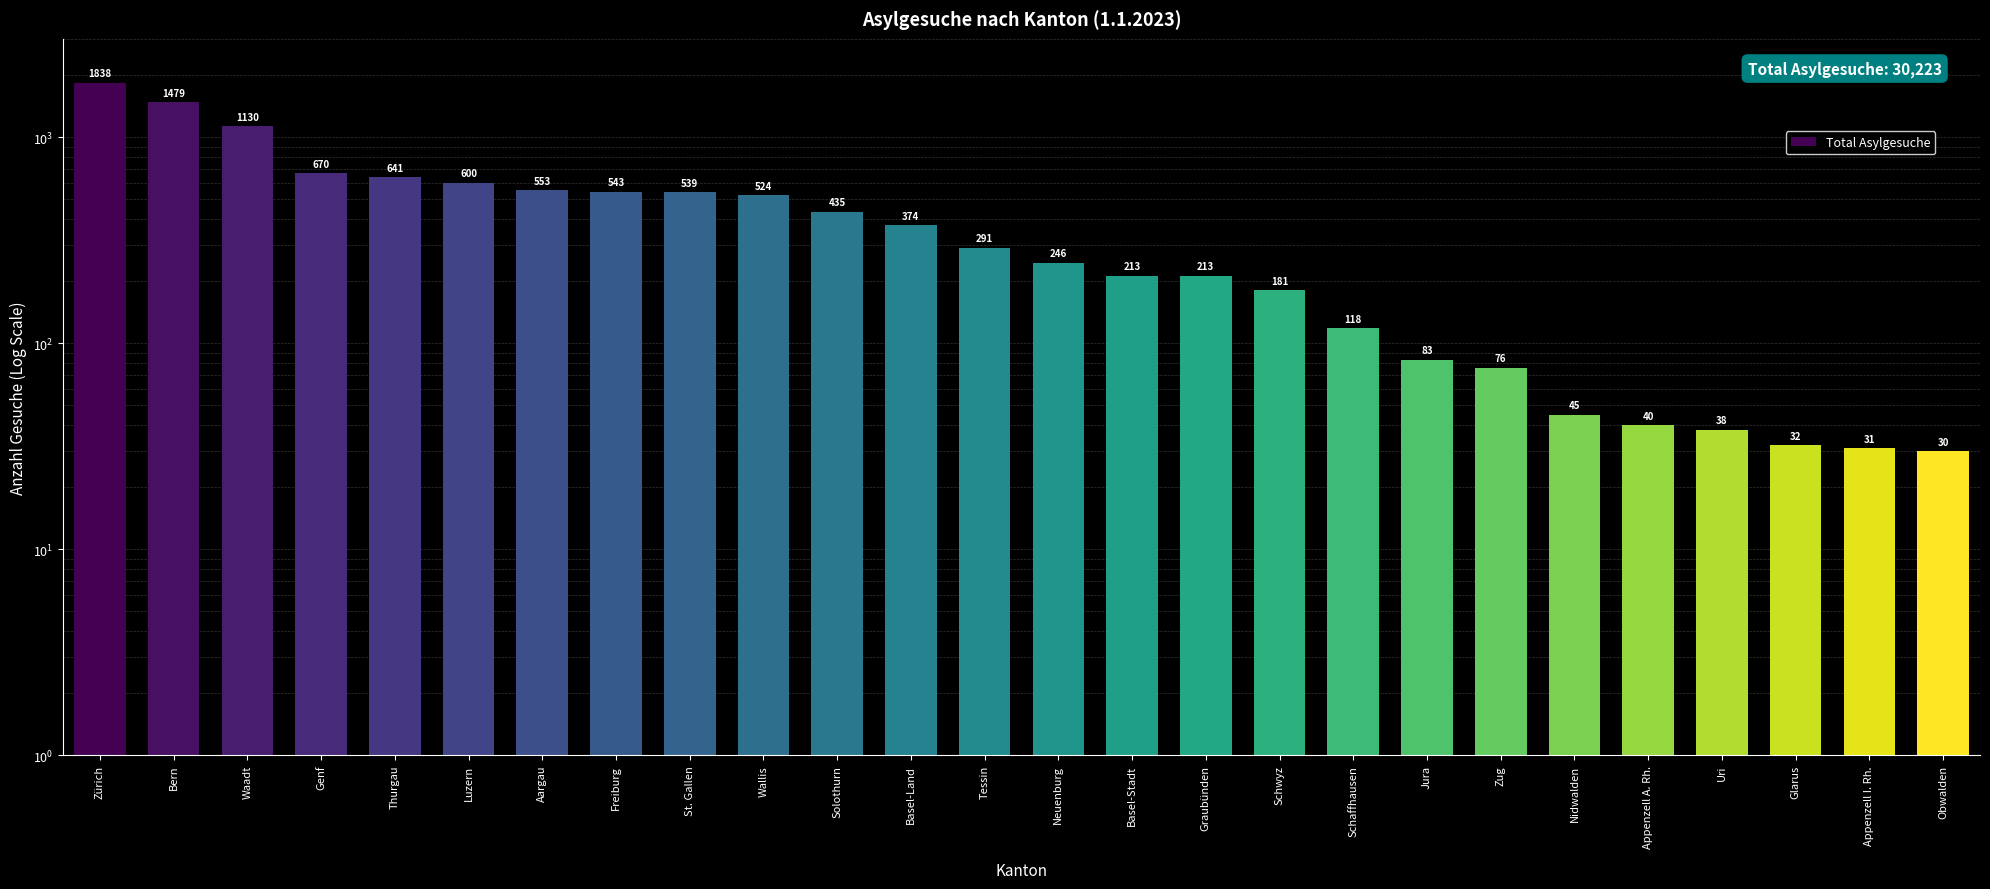

What is the sum of all values?

10963